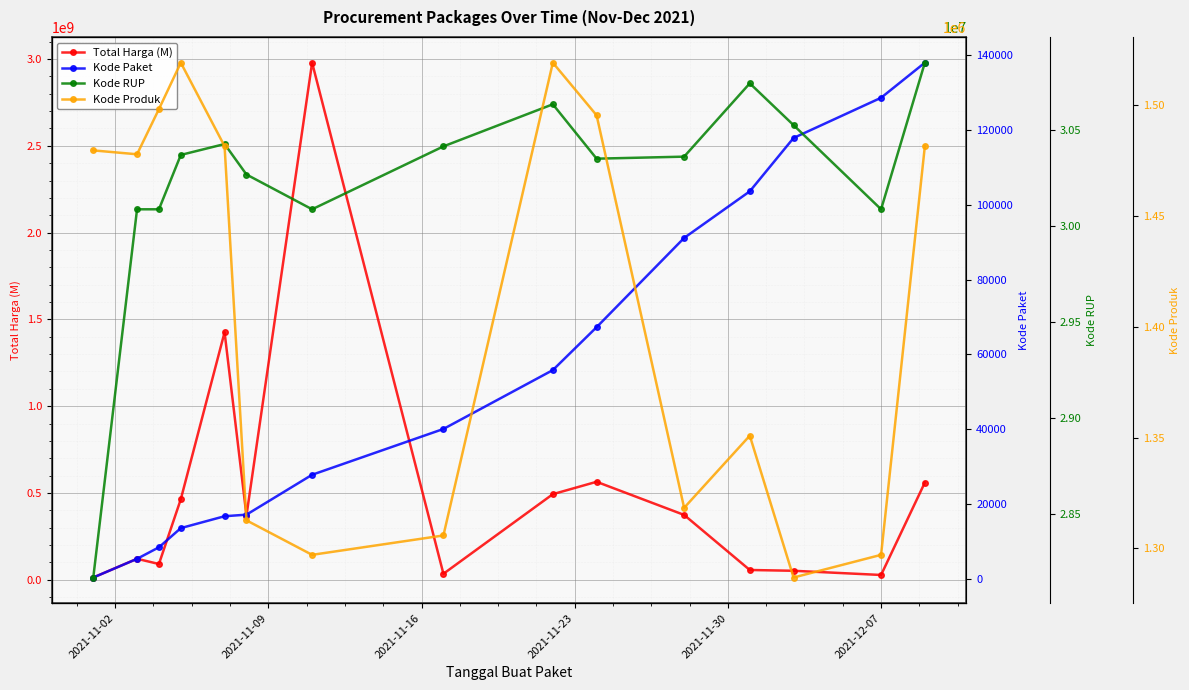

What is the maximum value shown in the chart?

2978963240